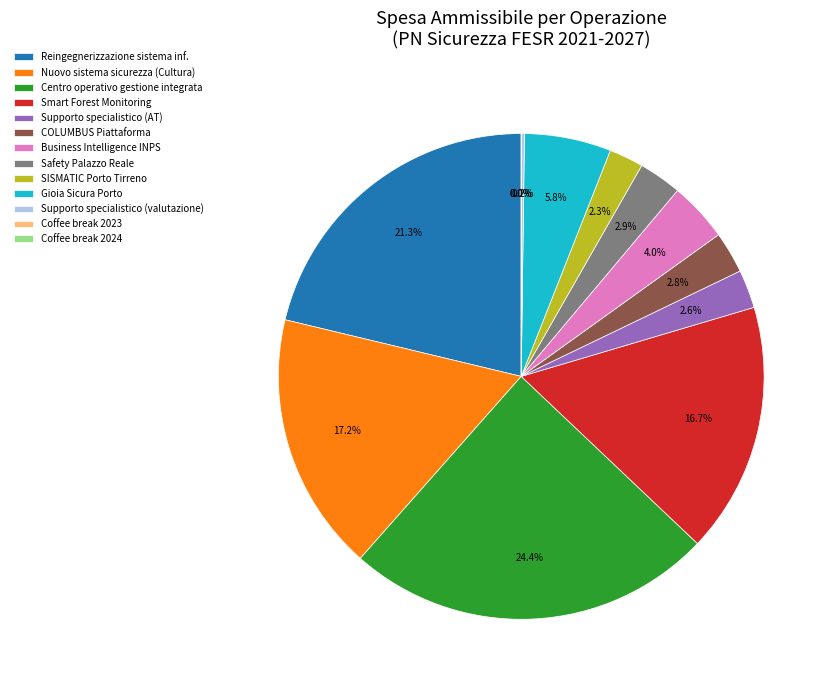

Does Gioia Sicura Porto account for over 50% of the chart?

No